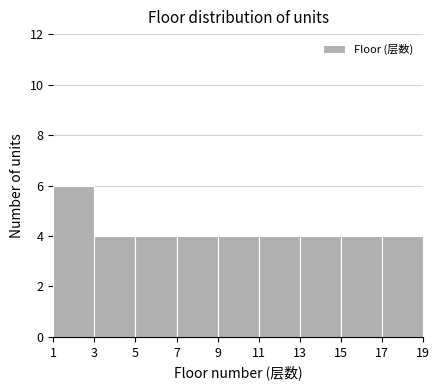

Reading left to right, transcribe this chart: for each bar, give the range it covers on the x-axis and its height. The values are not printed on the chart, so give them approximately, as read against the axis.

1 to 3: 6
3 to 5: 4
5 to 7: 4
7 to 9: 4
9 to 11: 4
11 to 13: 4
13 to 15: 4
15 to 17: 4
17 to 19: 4